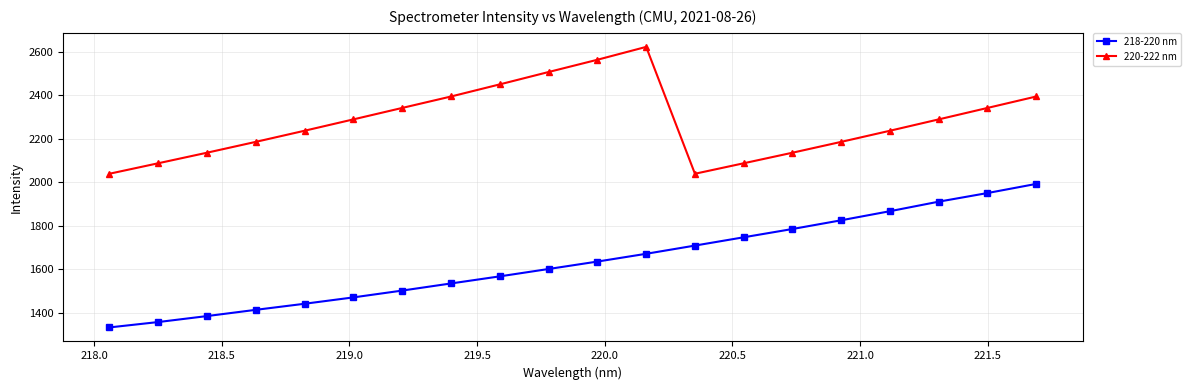

What is the average value of the 220-222 nm series?

2277.5